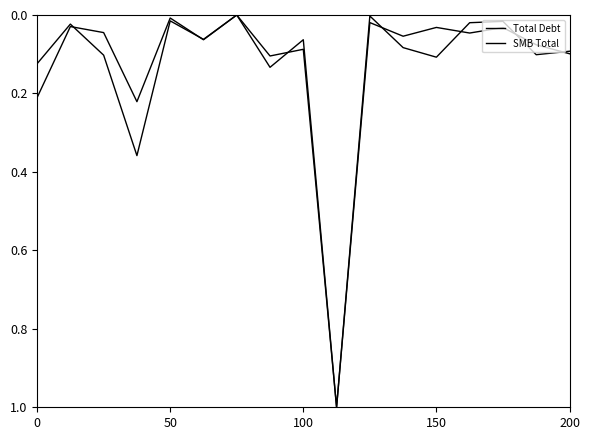

List the series in order of their overall mean, highest first.

SMB Total, Total Debt